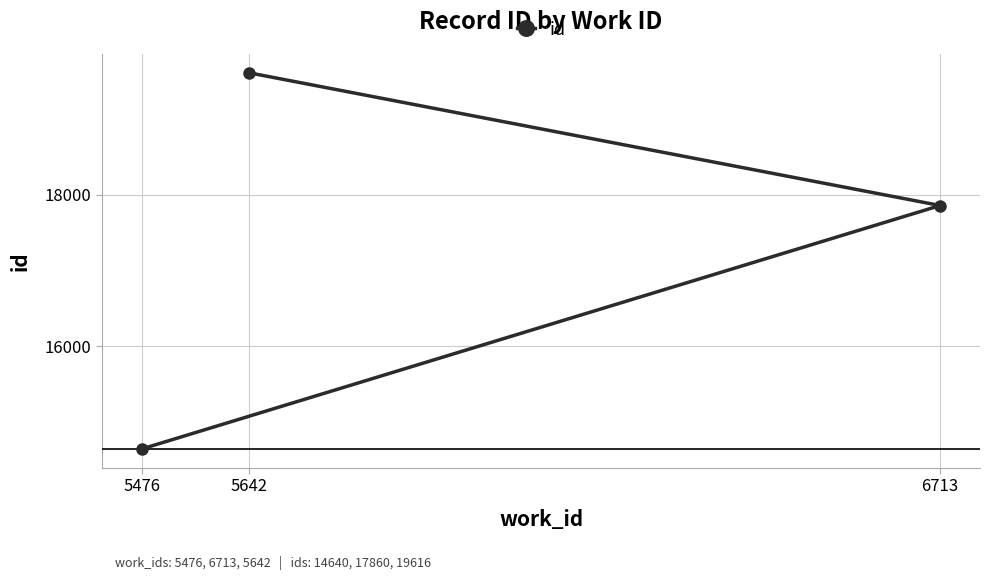

Count the values in the range 14640 to 19616.

3